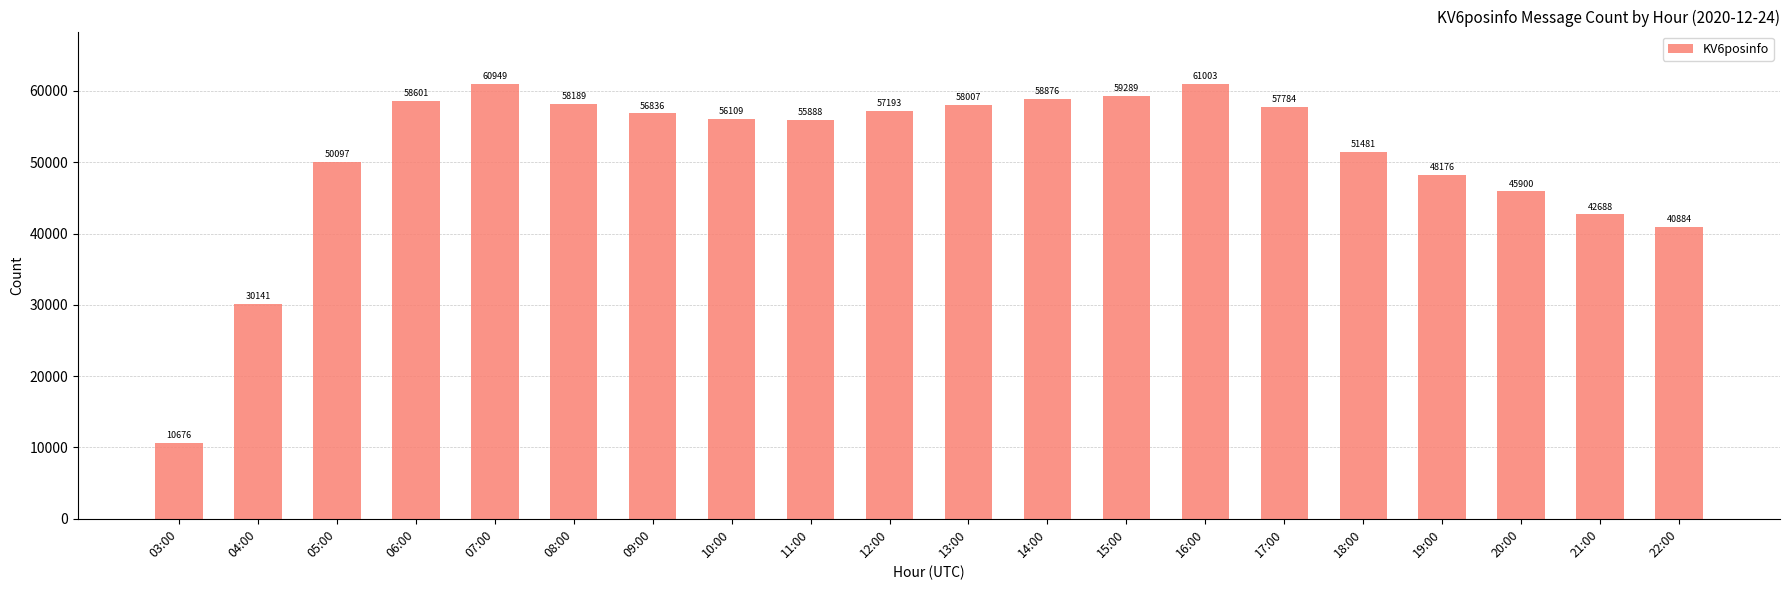

Reading left to right, transcribe all the data shown in this chart.

10676	30141	50097	58601	60949	58189	56836	56109	55888	57193	58007	58876	59289	61003	57784	51481	48176	45900	42688	40884